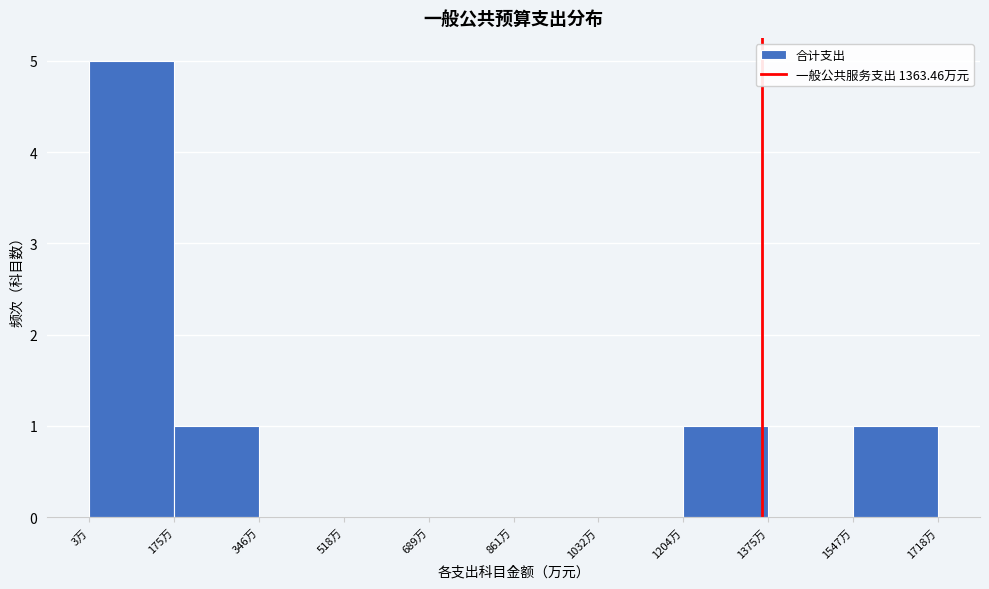

Reading left to right, transcribe this chart: for each bar, give the range it covers on the x-axis and its height. Neither the bar edges nor the heights are printed on the chart, so give them approximately, as read against the axes.

0 to 180: 5
180 to 340: 1
340 to 520: 0
520 to 680: 0
680 to 860: 0
860 to 1040: 0
1040 to 1200: 0
1200 to 1380: 1
1380 to 1540: 0
1540 to 1720: 1